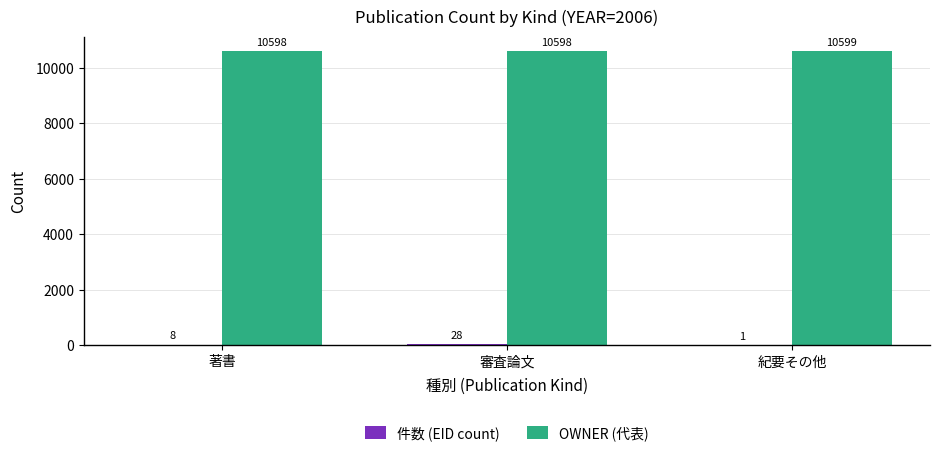

At which label does OWNER (代表) reach its peak?

紀要その他